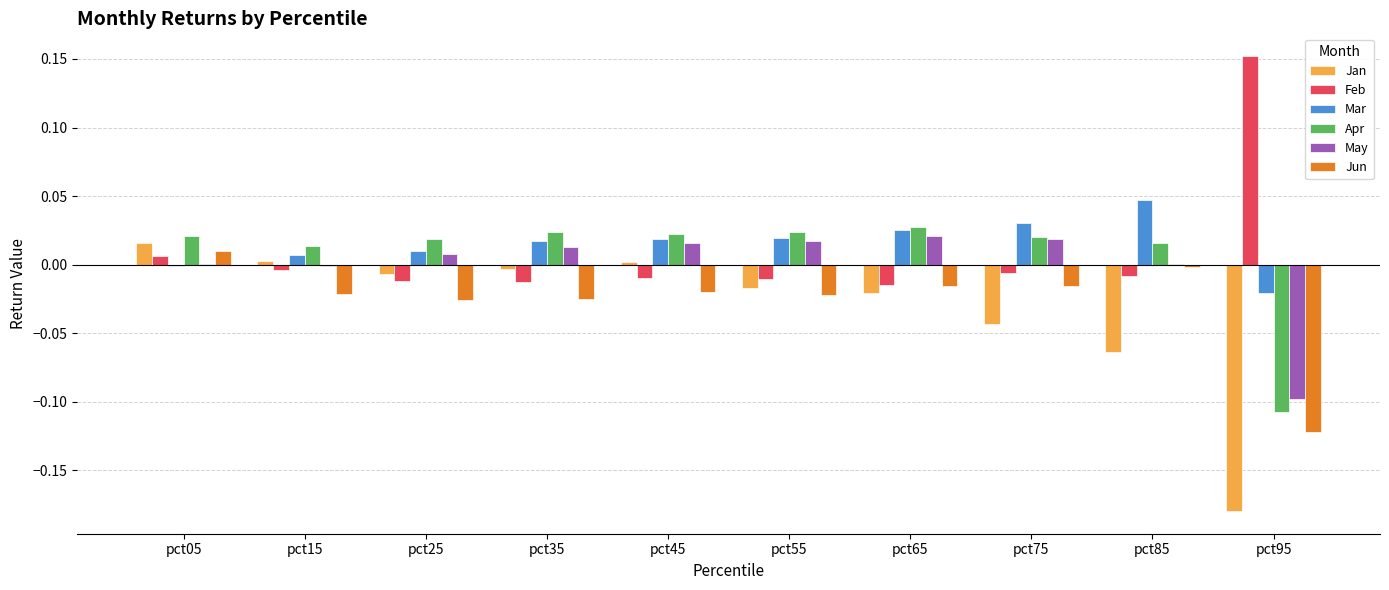

Which category has the highest value in the Jun series?

pct05